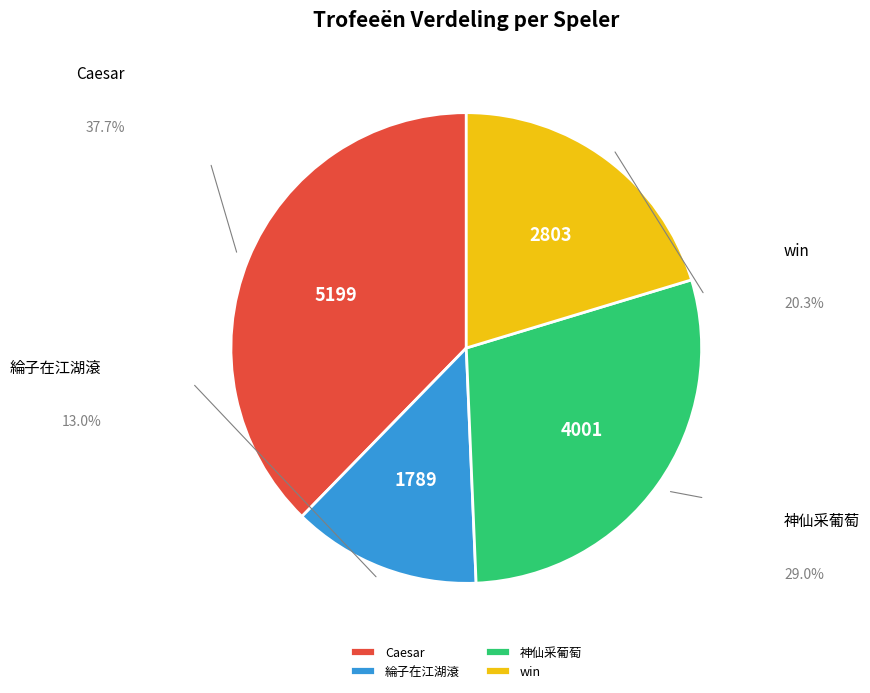

To the nearest percent, what is the difference between the largest and smallest slice percentages?

25%